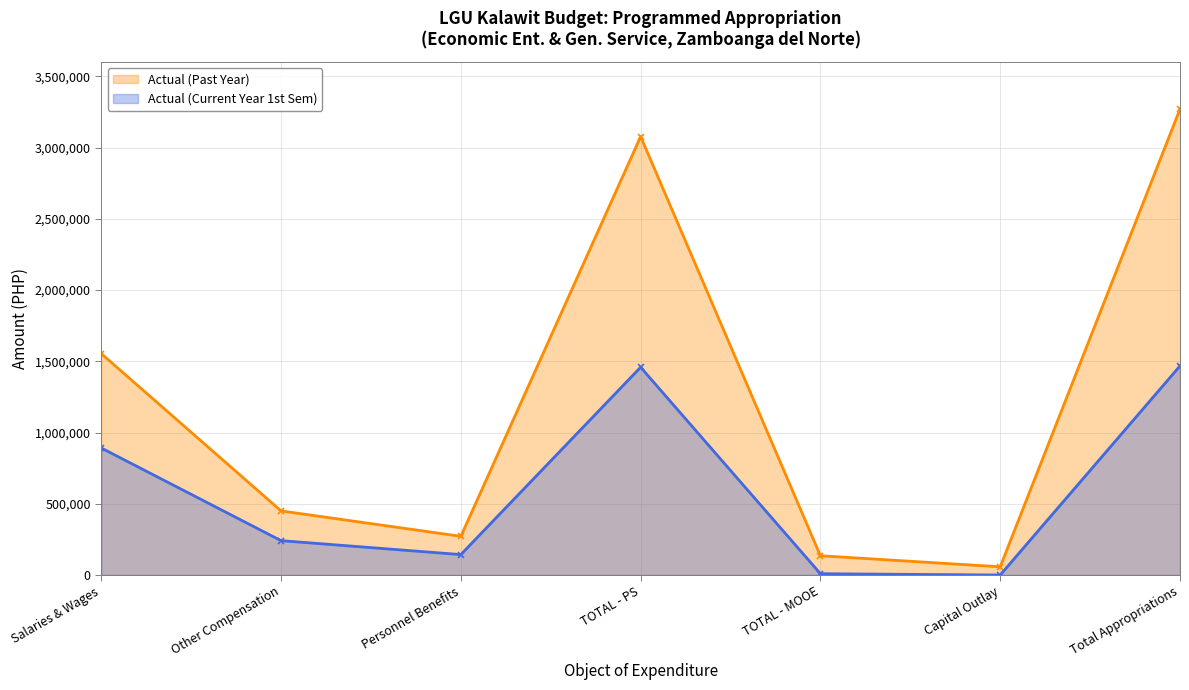

How many lines are shown in the chart?

2